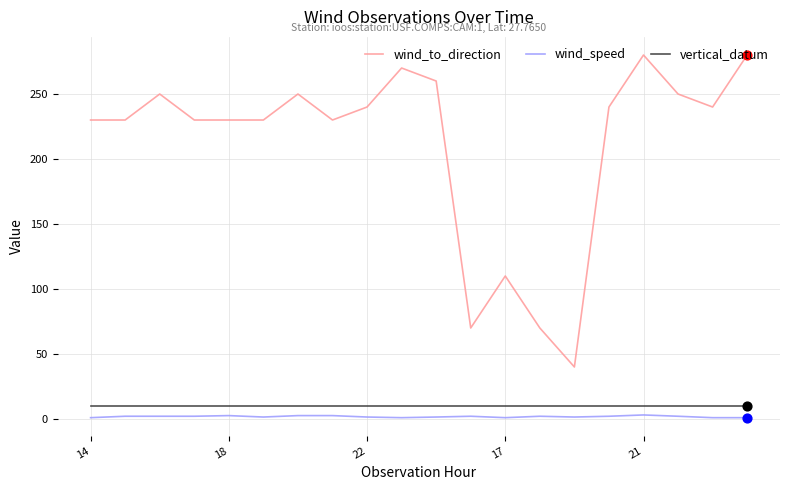

Which series has the largest total across all categories?

wind_to_direction